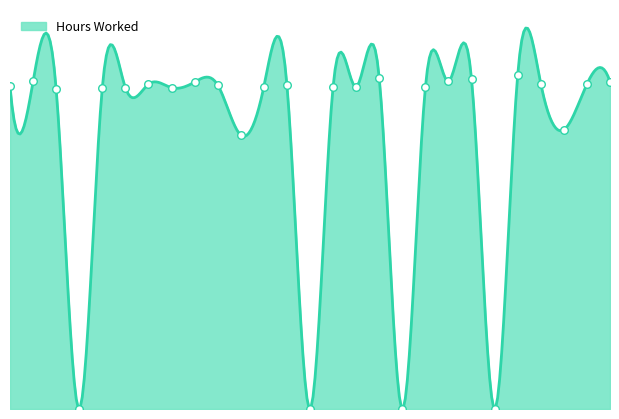

Which has a higher value, 4 or 2?

2